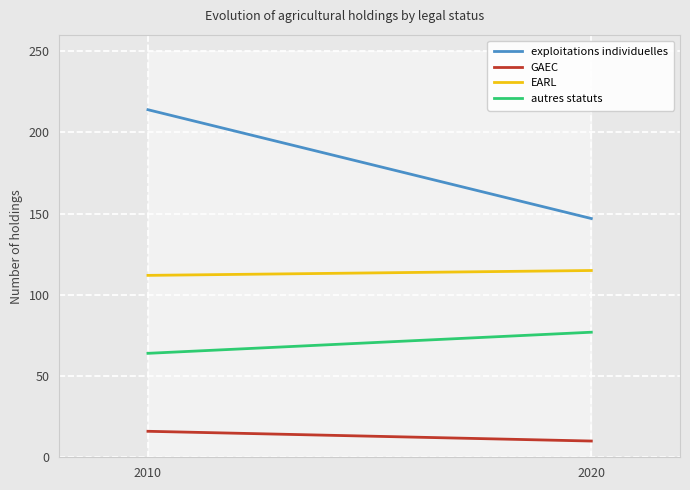

What is the spread (max minus min) of values at 2010?

198